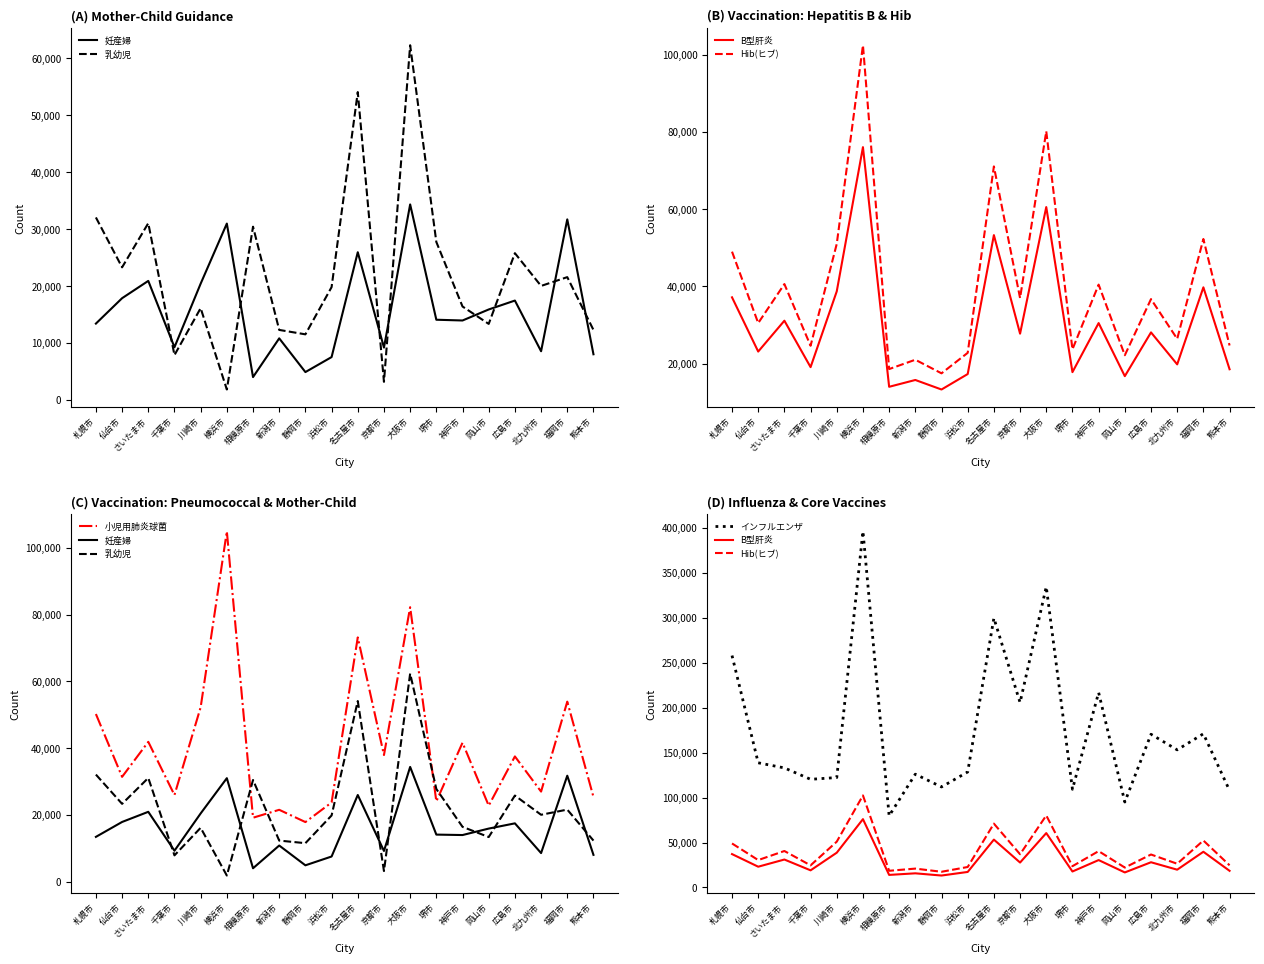

True or false: 乳幼児 has more than 1 points higher than both neighbors.

True